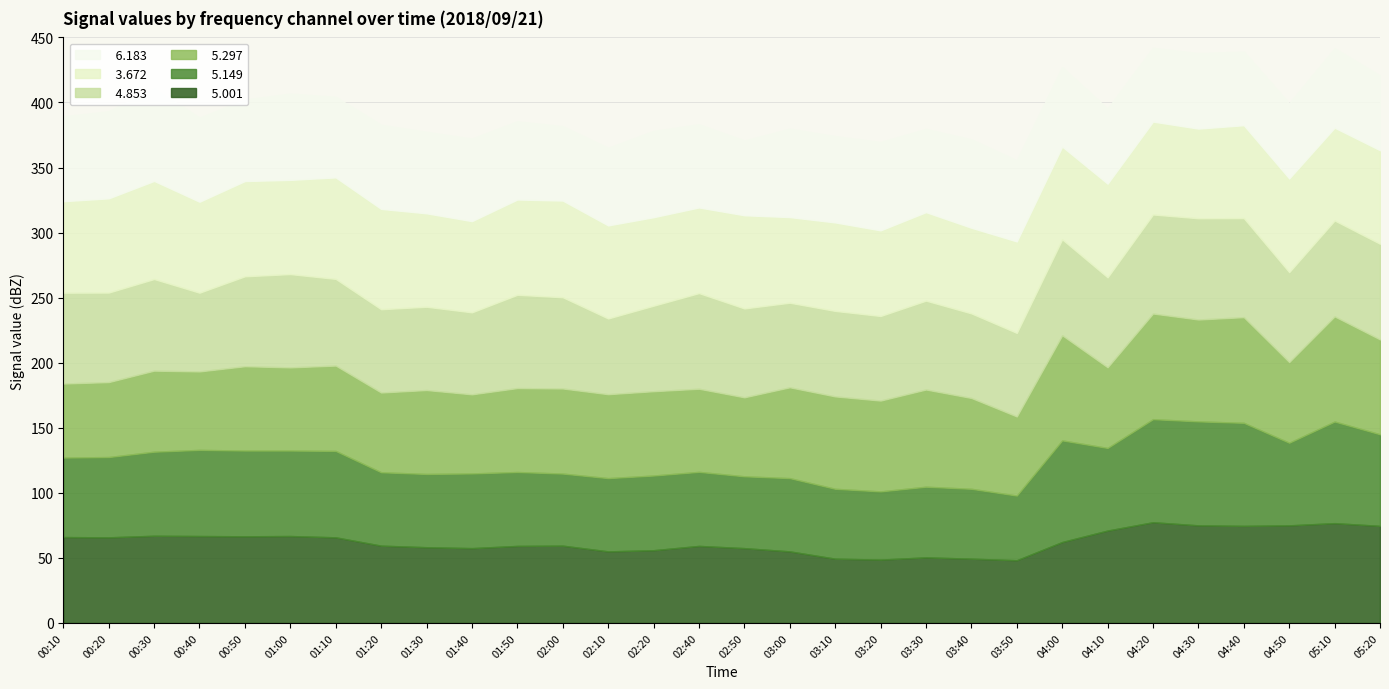

Which series has the largest total across all categories?

  3.672